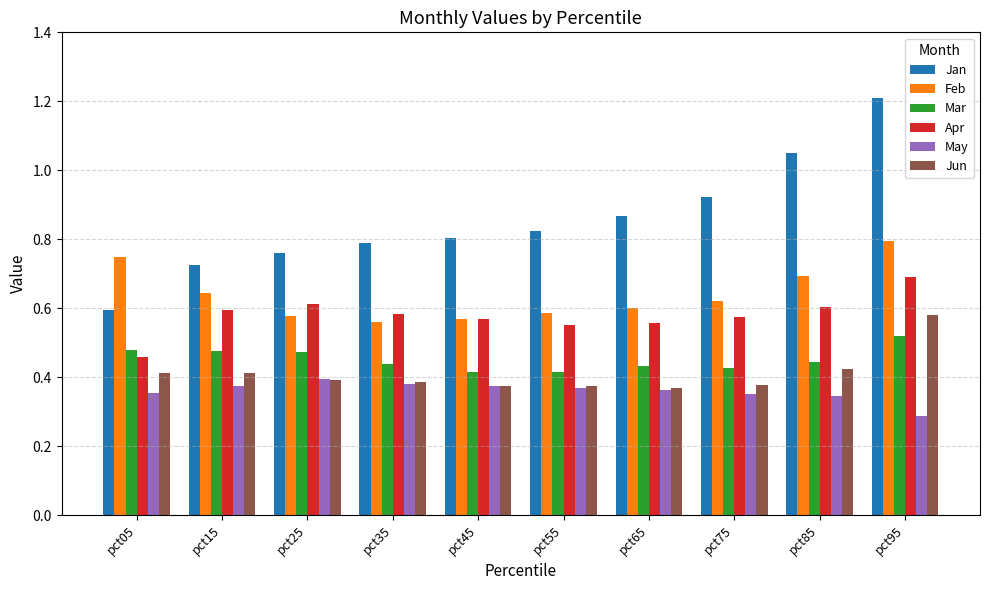

What is the sum of the Jan values at pct35 and pct05?

1.4